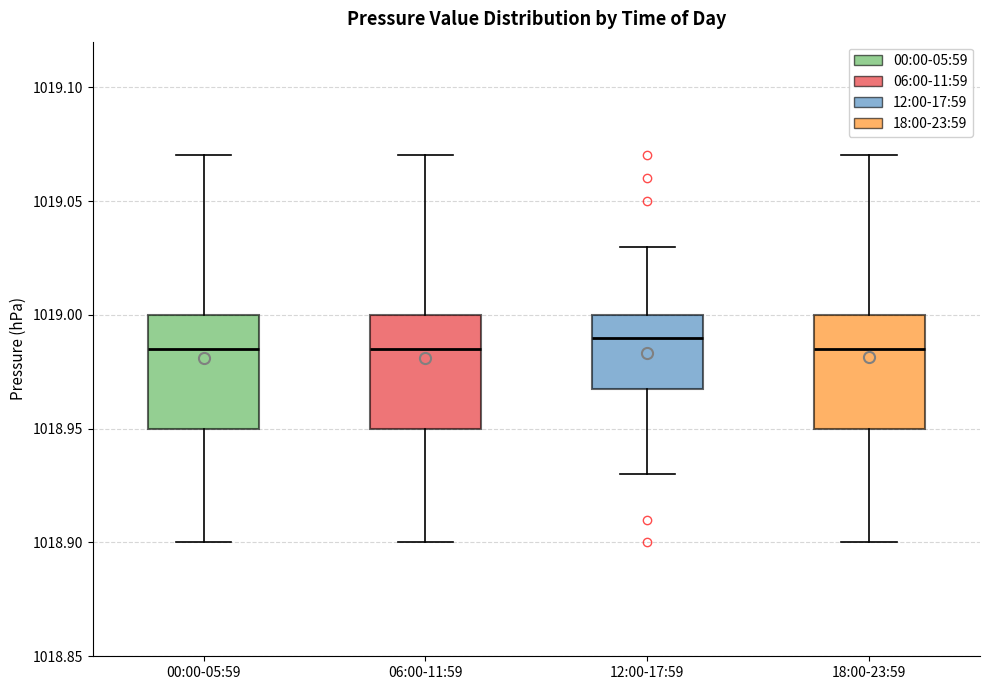

Reading left to right, transcribe this box plot: for each box, give where its median line is, the range the box spans, and where its two whiskers end, as read against the y-axis. The values are not printed on the chart, so give them approximately, as read against the axis.

00:00-05:59: median 1018.985, box 1018.950 to 1019.000, whiskers 1018.900 to 1019.070
06:00-11:59: median 1018.985, box 1018.950 to 1019.000, whiskers 1018.900 to 1019.070
12:00-17:59: median 1018.990, box 1018.970 to 1019.000, whiskers 1018.930 to 1019.030
18:00-23:59: median 1018.985, box 1018.950 to 1019.000, whiskers 1018.900 to 1019.070